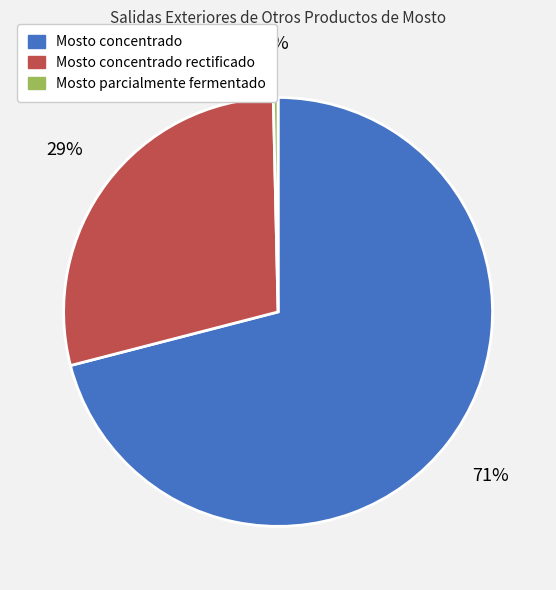

How many segments does this pie chart have?

3